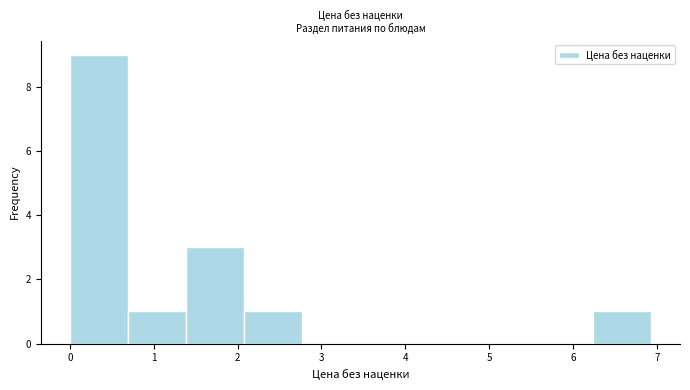

Over which range of the x-axis is the bar tallest?

0.0 to 0.7